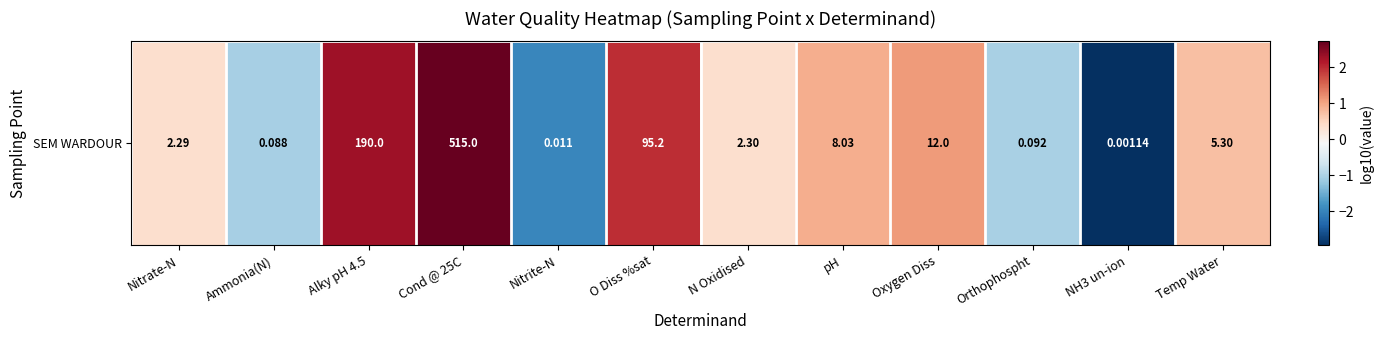

Where is the data nearest to the value 0?

Nitrate-N